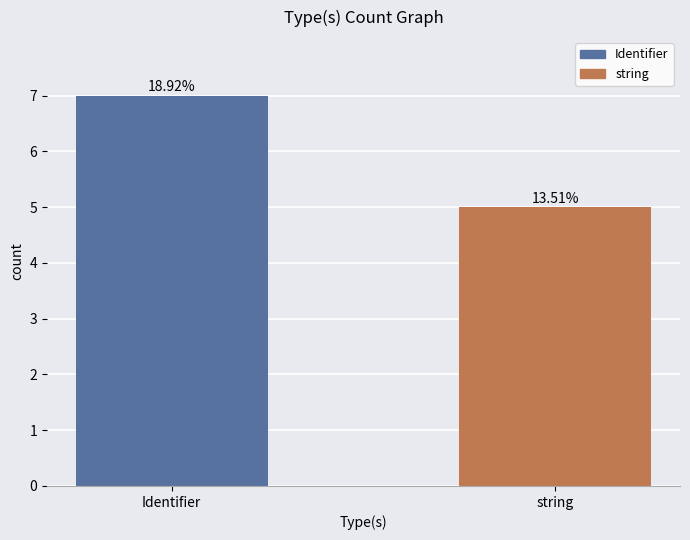

How many values are between 5 and 7?

2